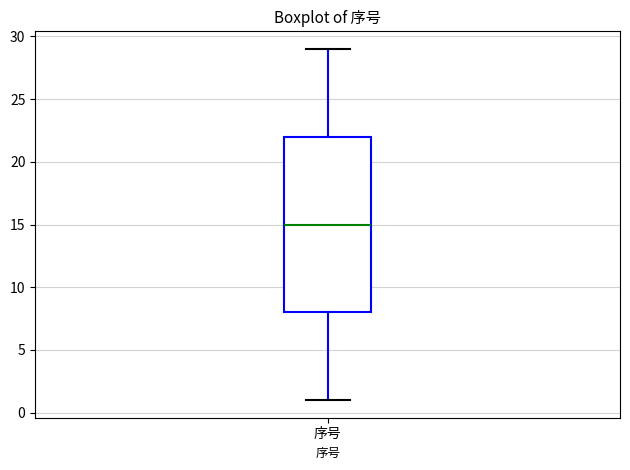

Transcribe this box plot: give where the median line is, the range the box spans, and where the two whiskers end, as read against the y-axis. The values are not printed on the chart, so give them approximately, as read against the axis.

median 15, box 8 to 22, whiskers 1 to 29